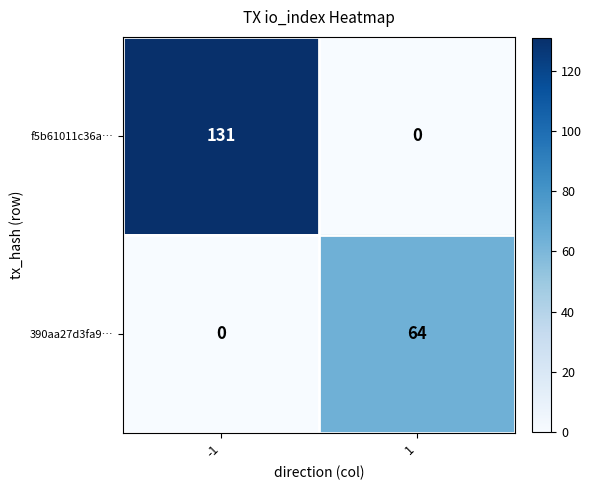

Reading left to right, transcribe all the data shown in this chart.

f5b61011c36a…: 131	0
390aa27d3fa9…: 0	64